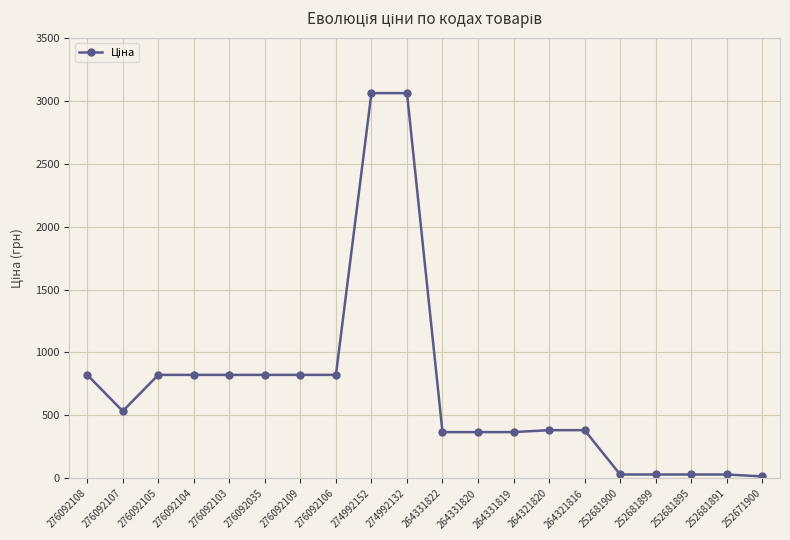

What is the value of the 4th point from the left?

822.0